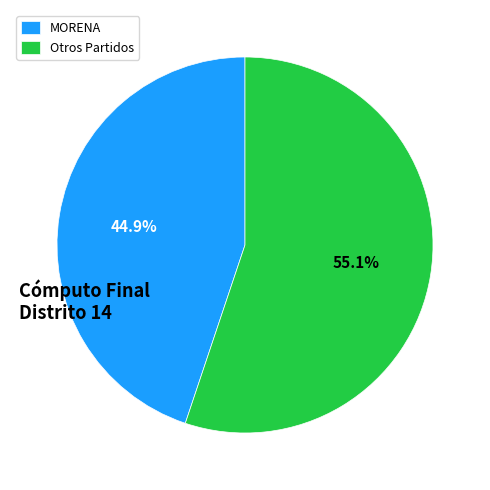

Count the number of slices in the pie.

2